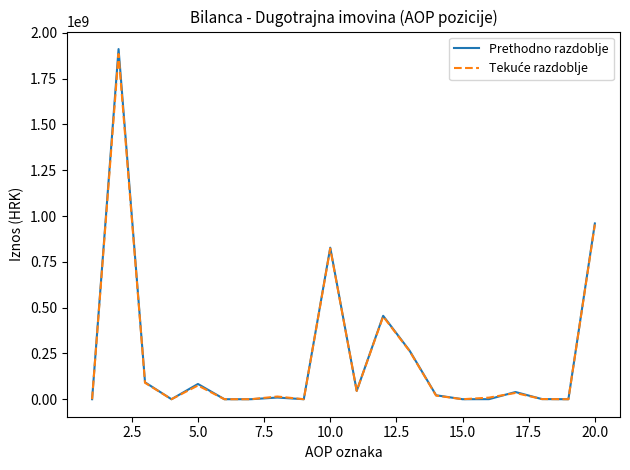

What is the maximum value shown in the chart?

1911584109